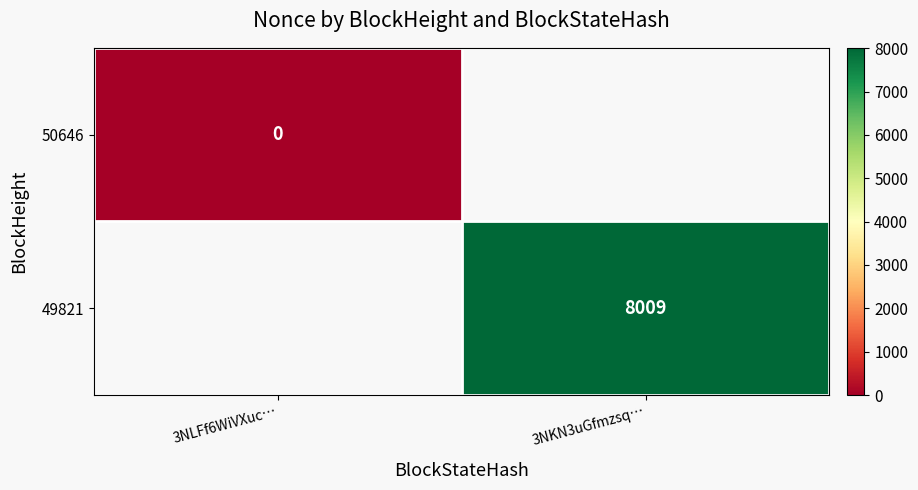

What is the greatest value displayed?

8009.0